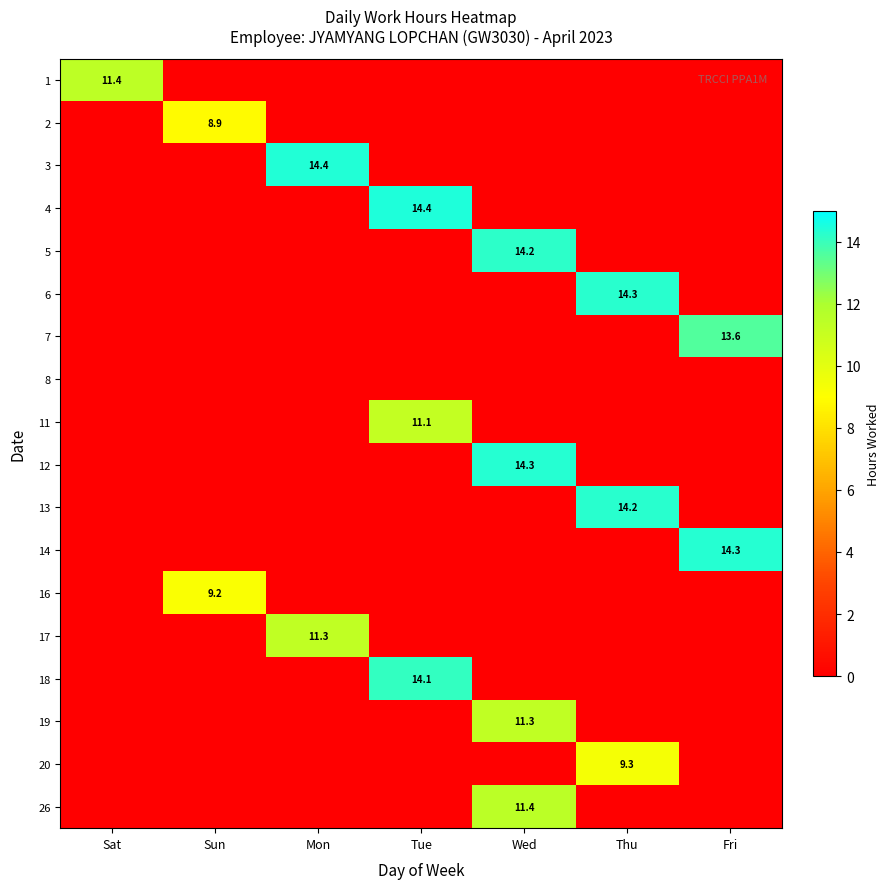

True or false: 17 has a value of 2.8 at Mon.

False